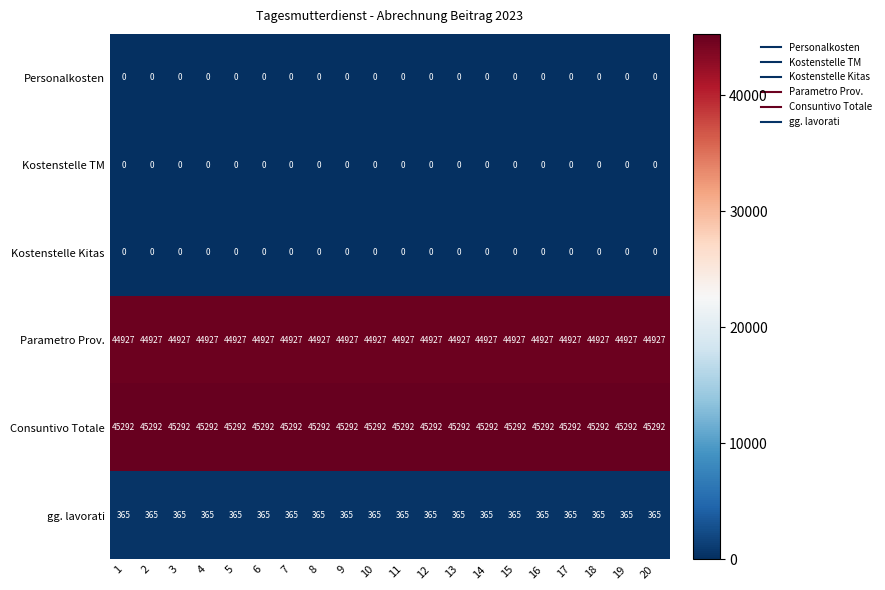

At how many categories does at least one series exceed 11677?

20